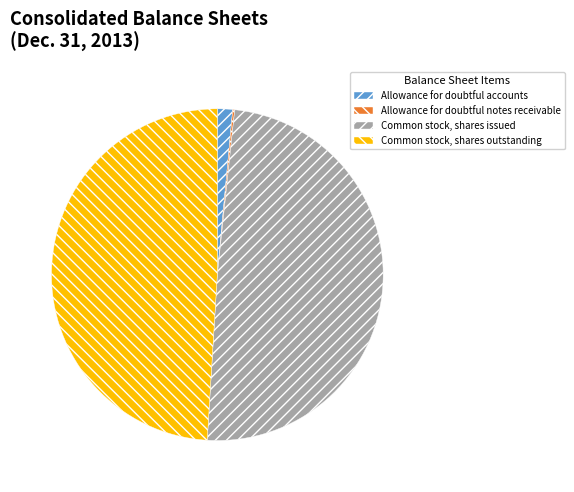

Is it true that Allowance for doubtful accounts is 1% of the pie?

True